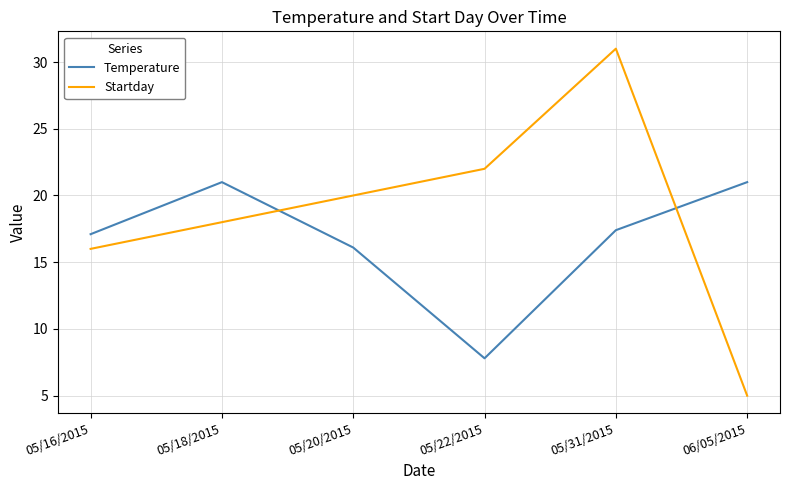

How many times do Temperature and Startday cross each other?

2